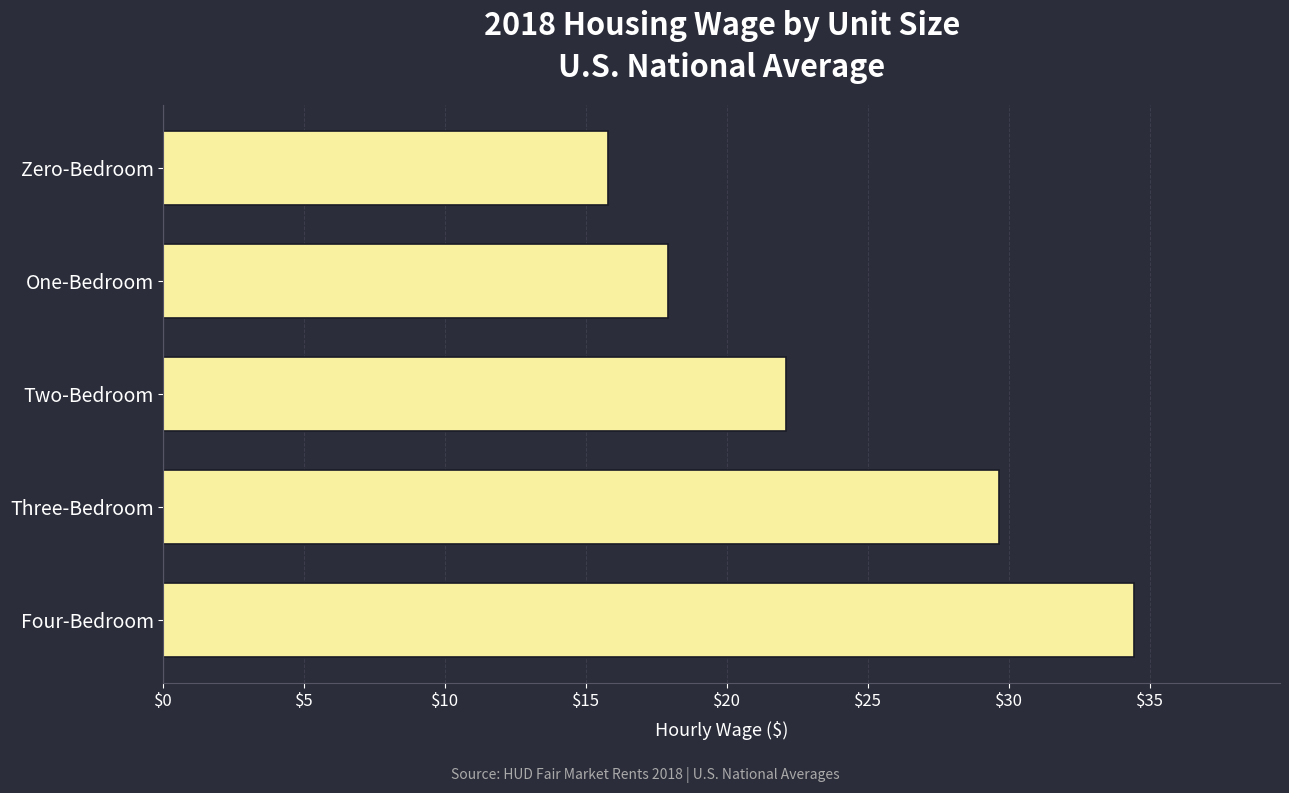

What is the ratio of the value at Three-Bedroom to the value at One-Bedroom?

1.7